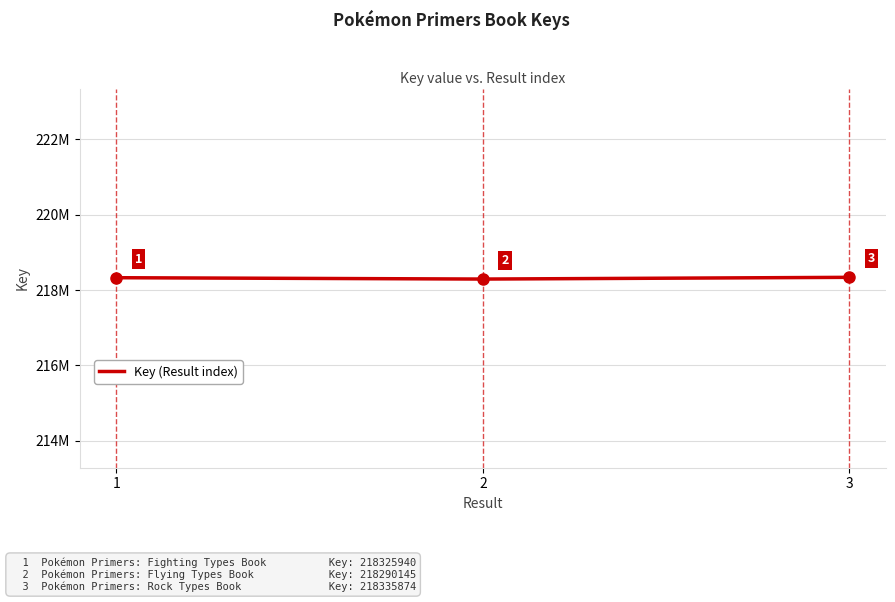

What is the approximate value at 1?

218325940